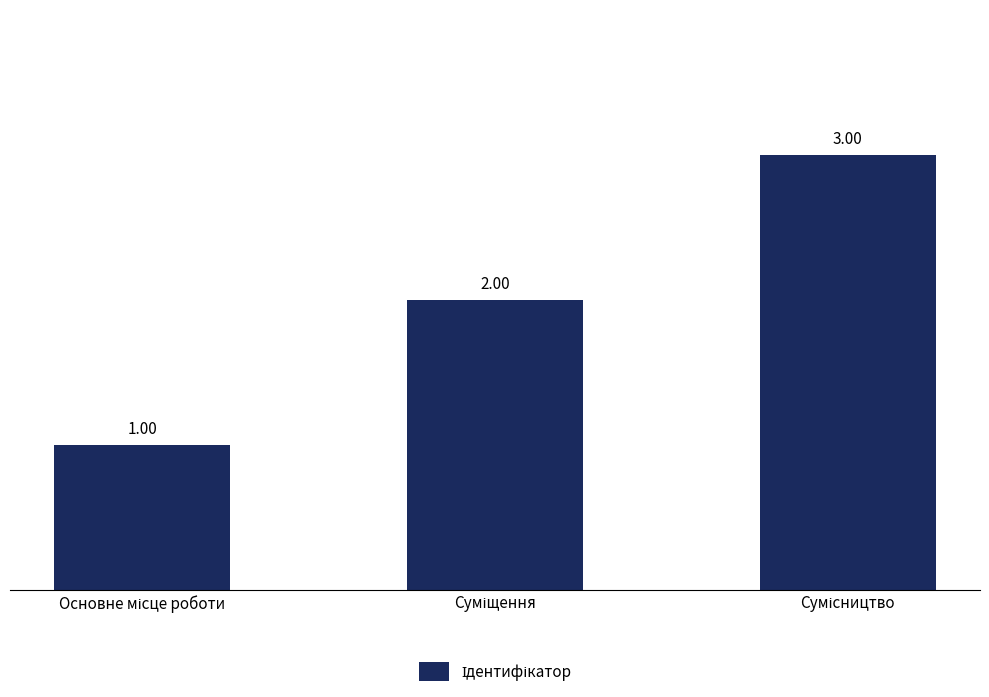

Does the chart contain stacked bars?

No